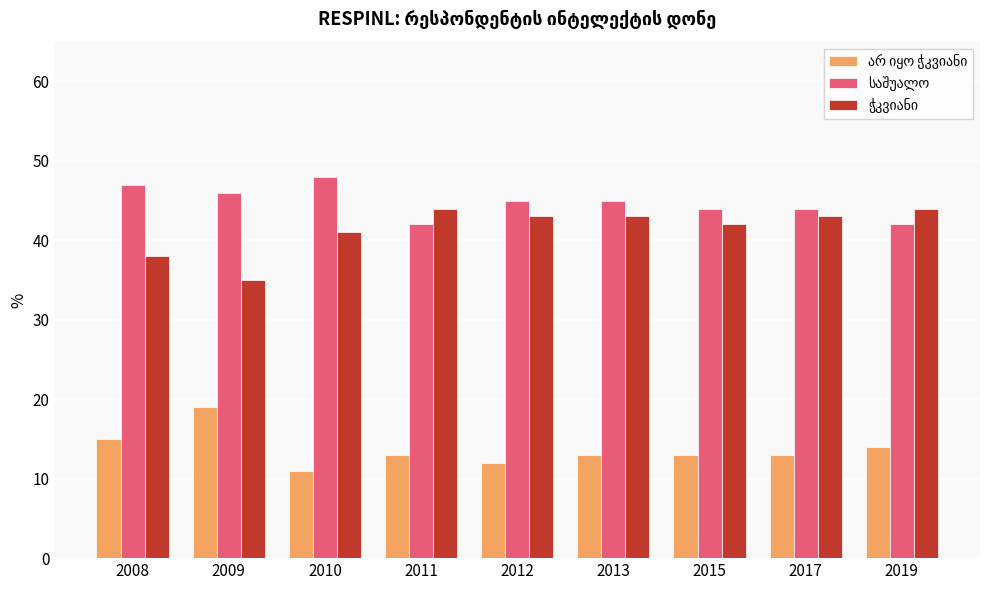

At how many categories does at least one series exceed 22?

9